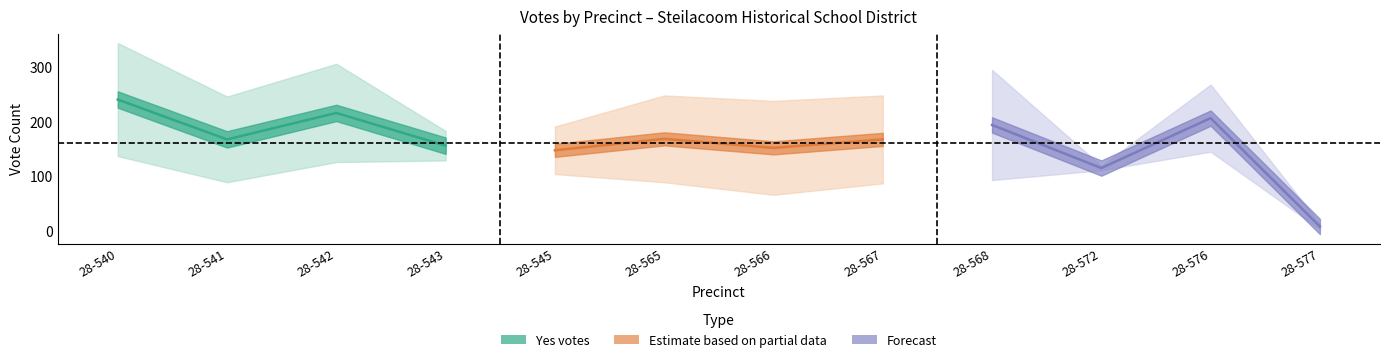

How many series are shown in this chart?

3